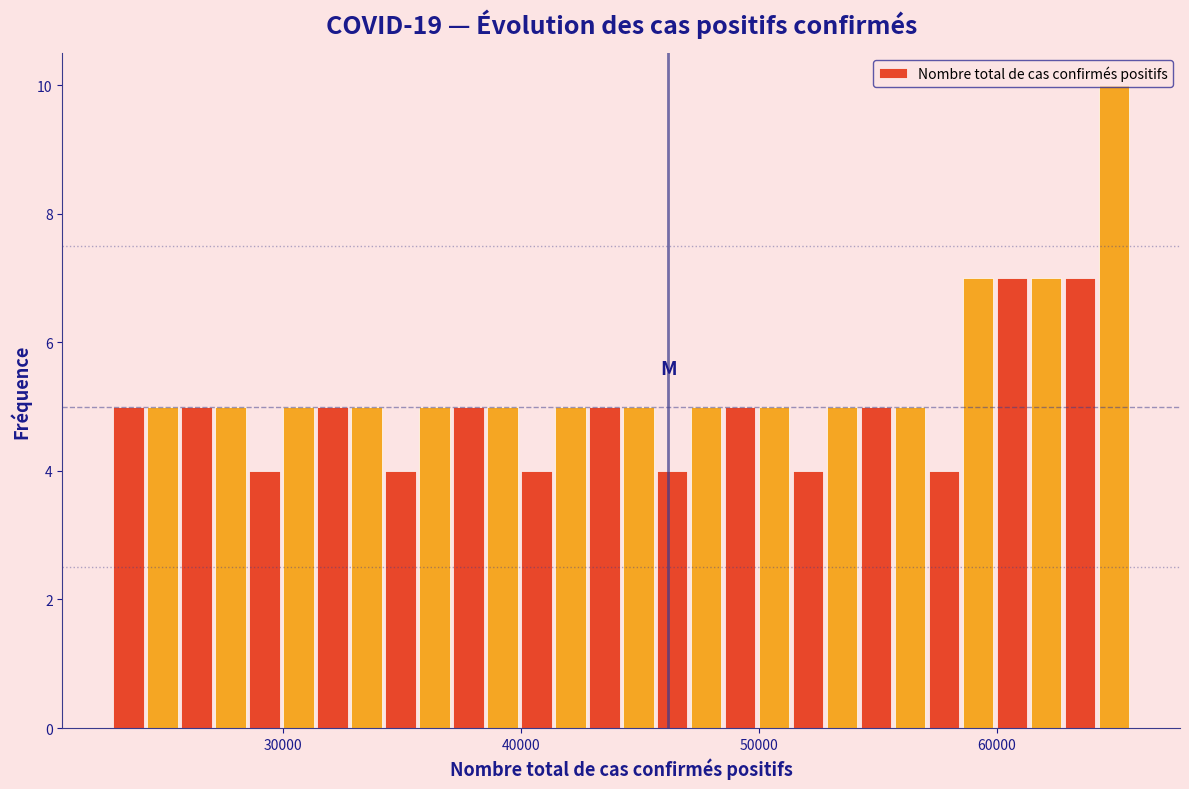

Around what value on the x-axis is the tallest bar? Give the approximate position of its centre, as read against the axis.

65000